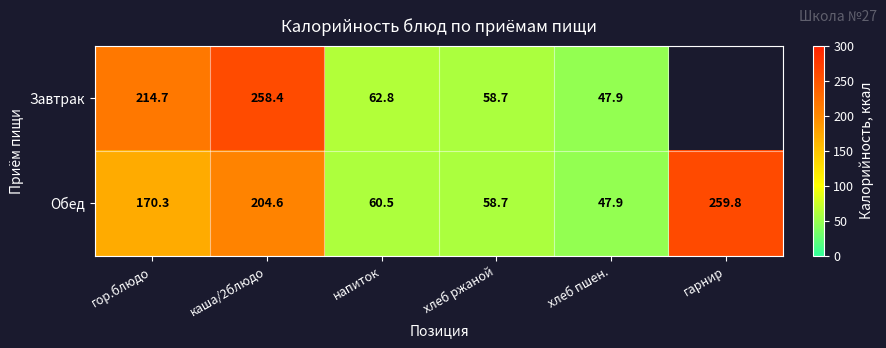

Between гор.блюдо and хлеб пшен., which series saw the biggest shift?

Завтрак